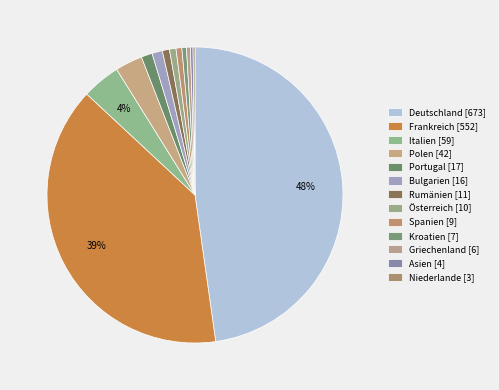

How much of the chart is everything except Österreich [10]?

99.3%